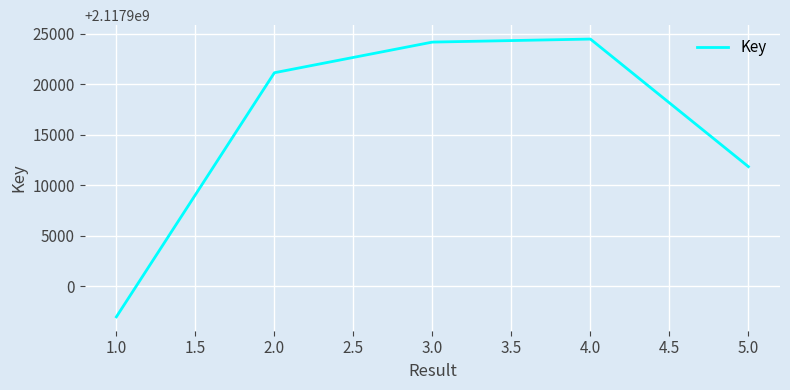

List the labels in order of value, smallest first.

1.0, 5.0, 2.0, 3.0, 4.0